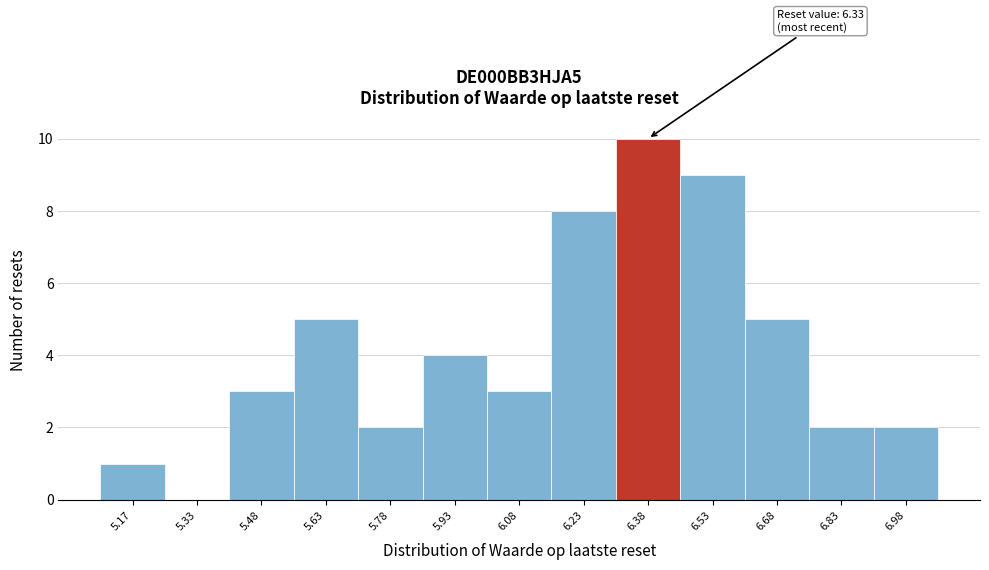

Which range on the x-axis has the tallest bar?

6.30 to 6.45